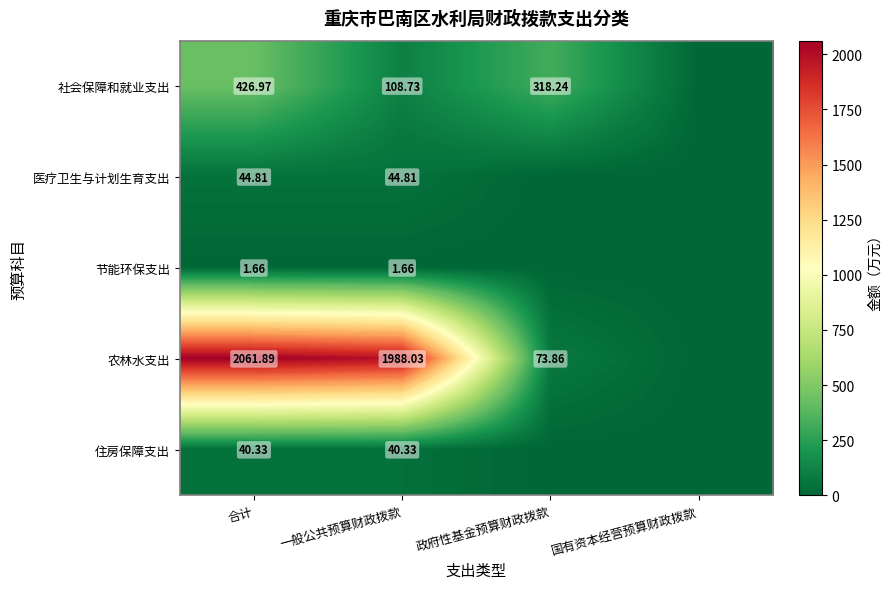

What is the greatest value displayed?

2061.9